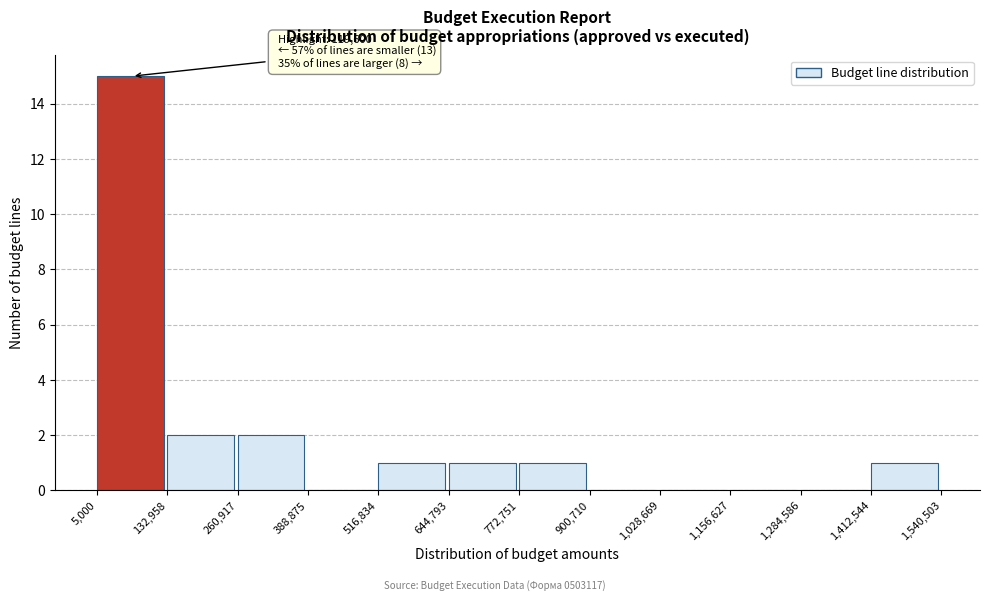

Over which range of the x-axis is the bar tallest?

5,000 to 132,958